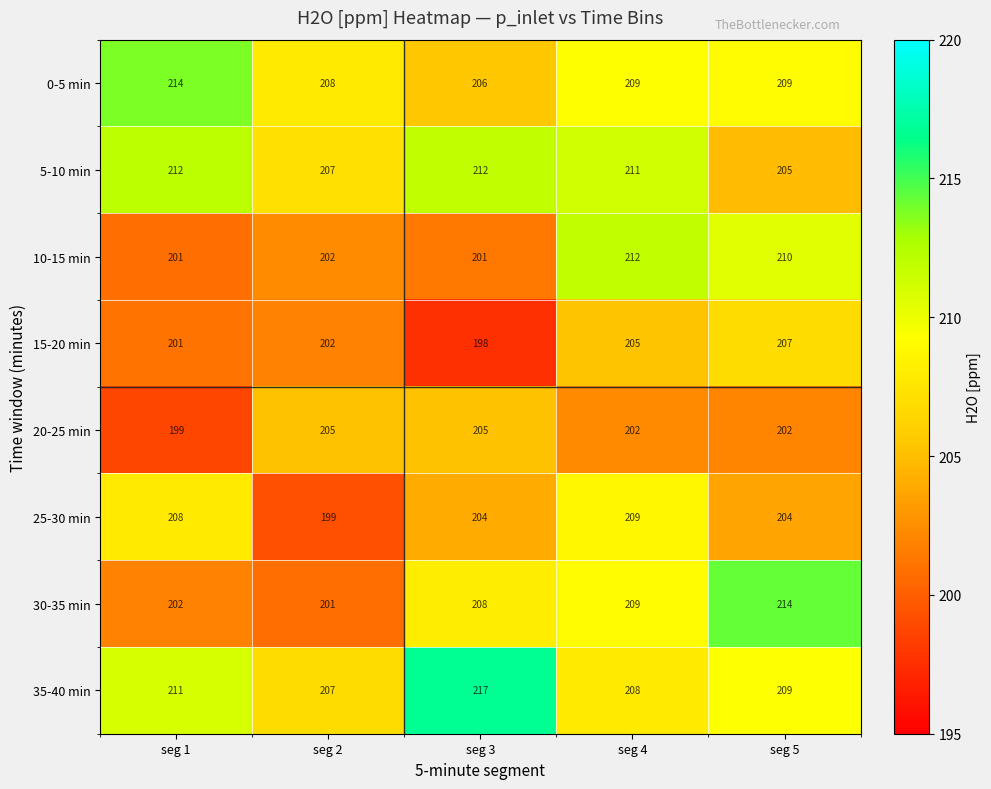

The value of 0-5 min at seg 3 is 206. True or false?

True